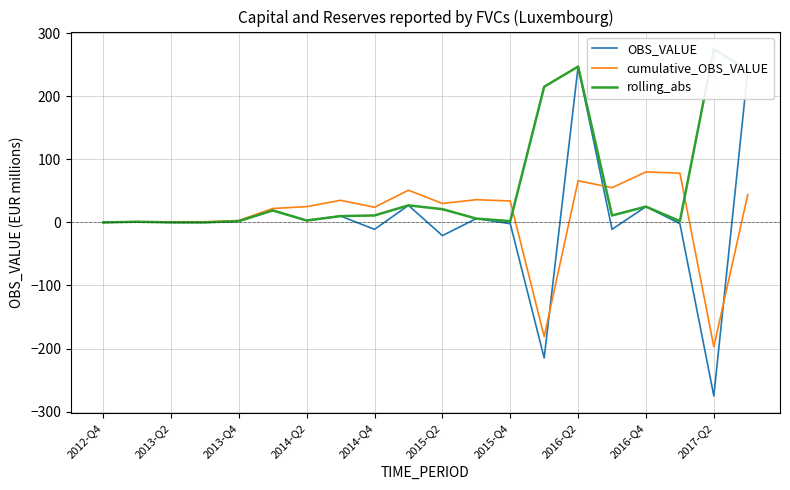

At how many categories does at least one series exceed -11?

20